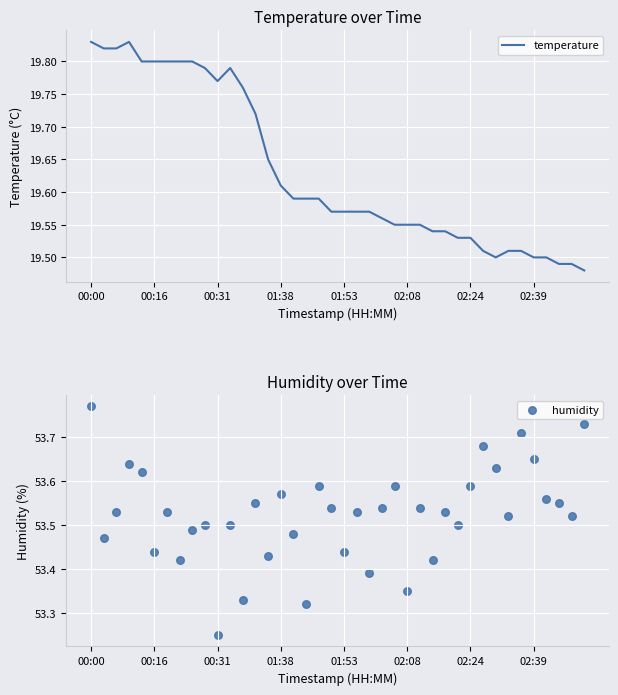

The value of temperature at 00:16 is 11.7. True or false?

False